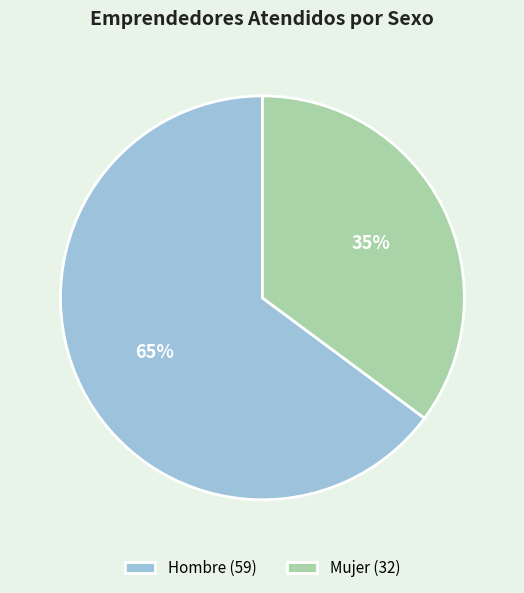

To the nearest percent, what is the difference between the largest and smallest slice percentages?

30%